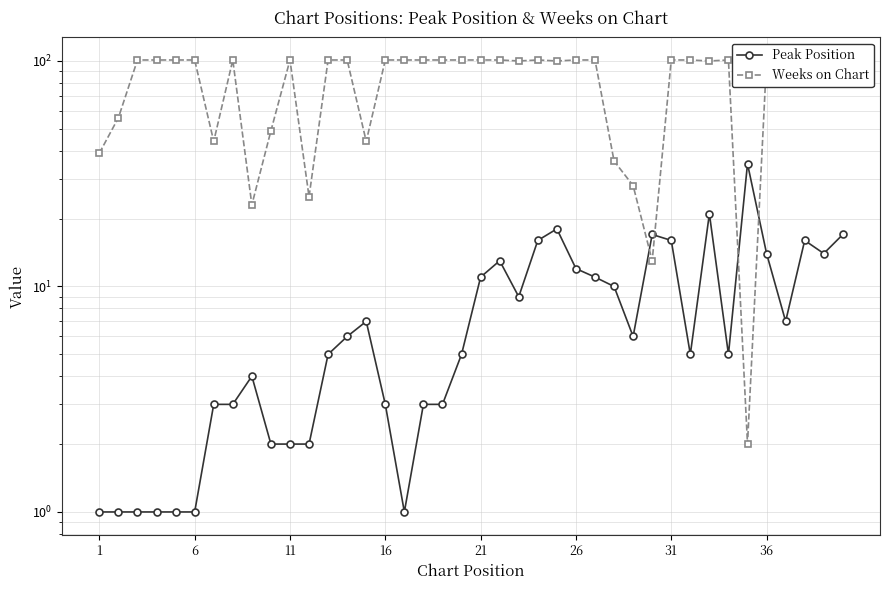

True or false: Peak Position and Weeks on Chart cross at least once.

True